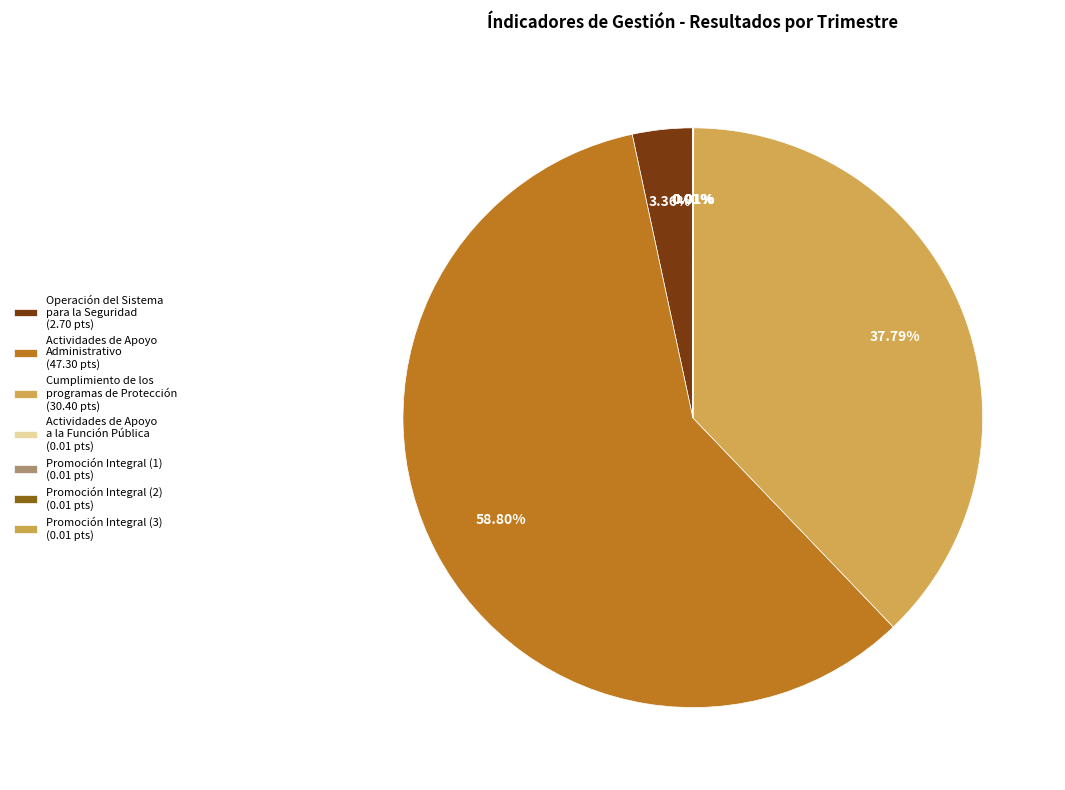

Count the number of slices in the pie.

7